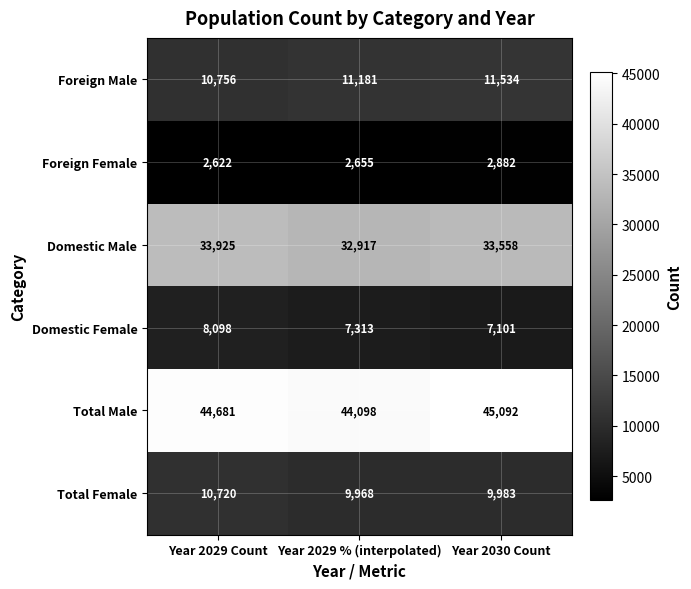

What is the difference between the Foreign Male values at Year 2029 Count and Year 2029 % (interpolated)?

425